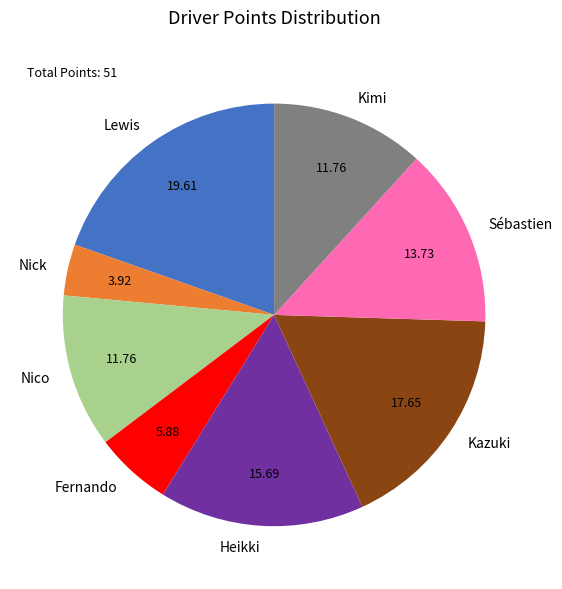

Which has a higher value, Nick or Fernando?

Fernando